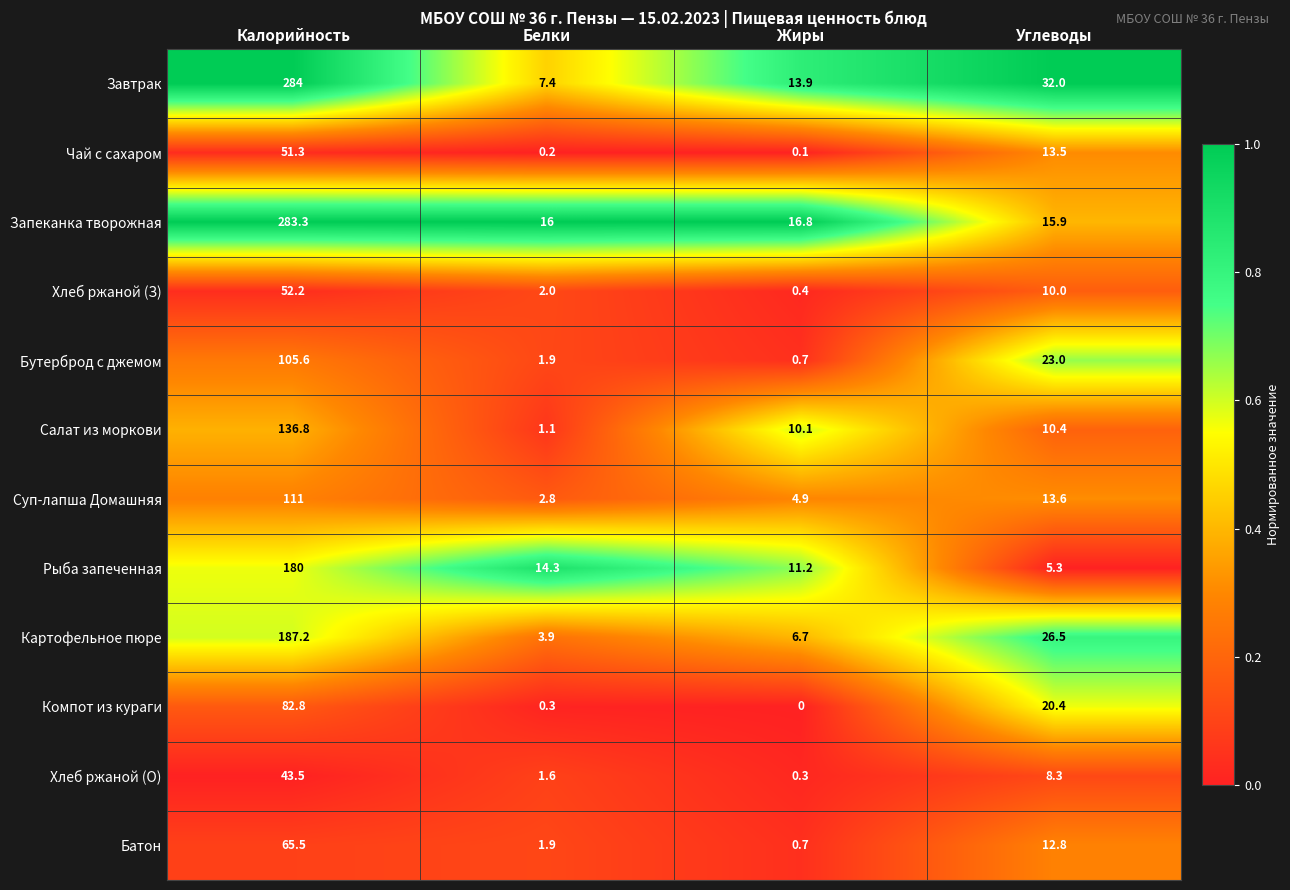

The value of Картофельное пюре at Белки is 2.3. True or false?

False